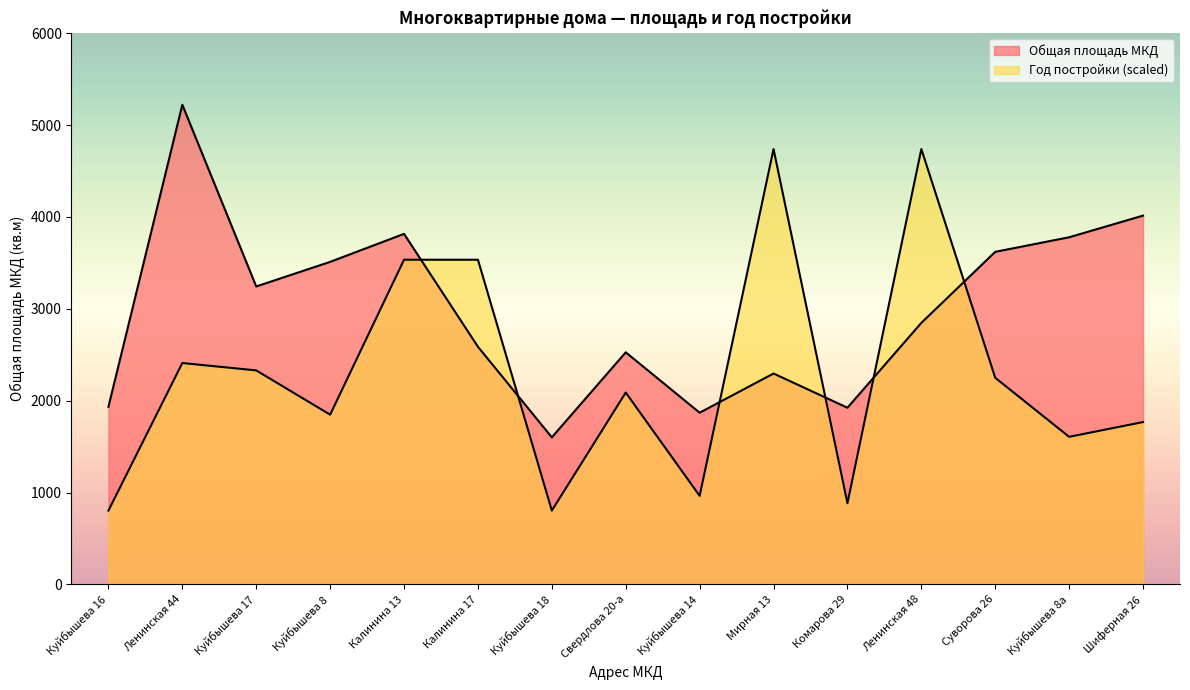

List the series in order of their overall mean, lowest first.

Год постройки, Общая площадь МКД